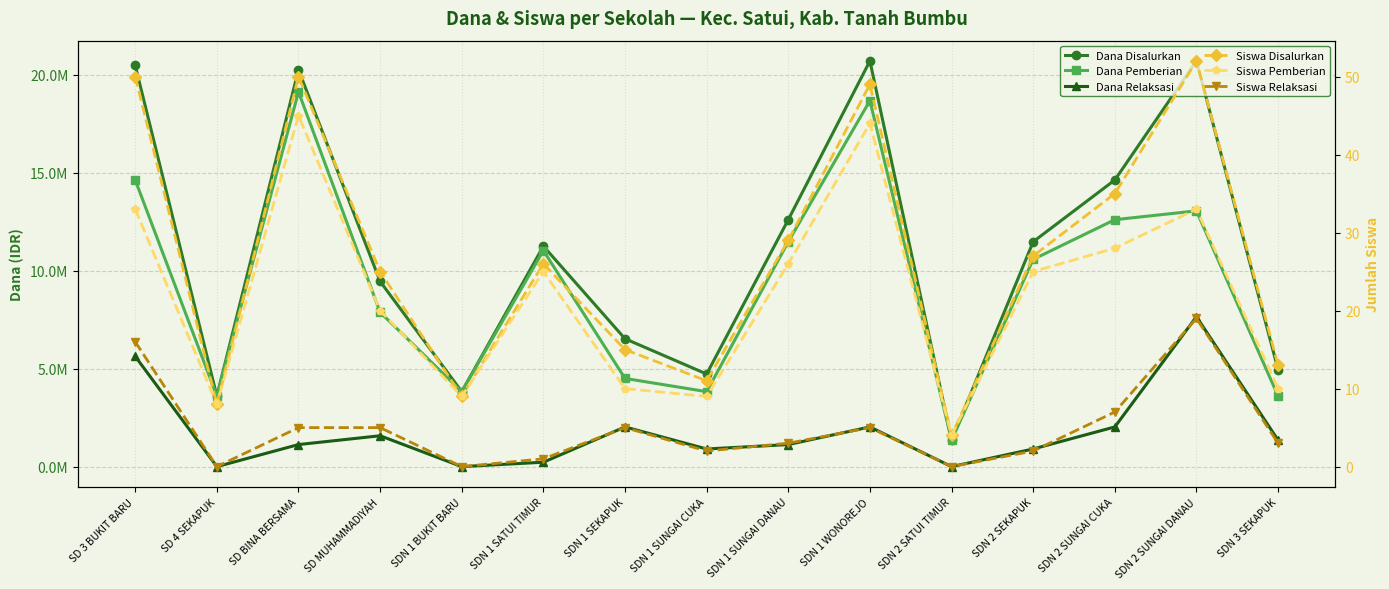

Between SD BINA BERSAMA and SD MUHAMMADIYAH, which is larger?

SD BINA BERSAMA